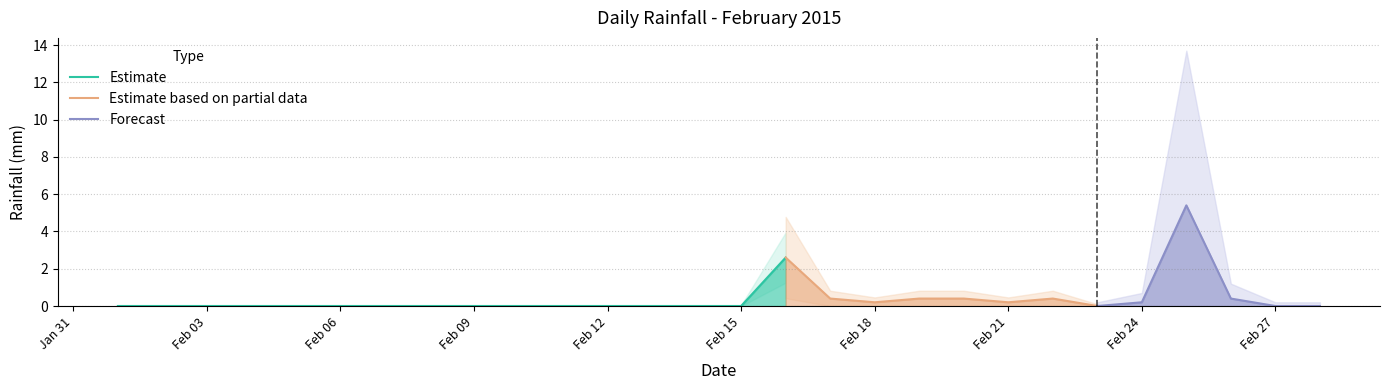

At which category does the data reach its first local valley?

2015-02-18